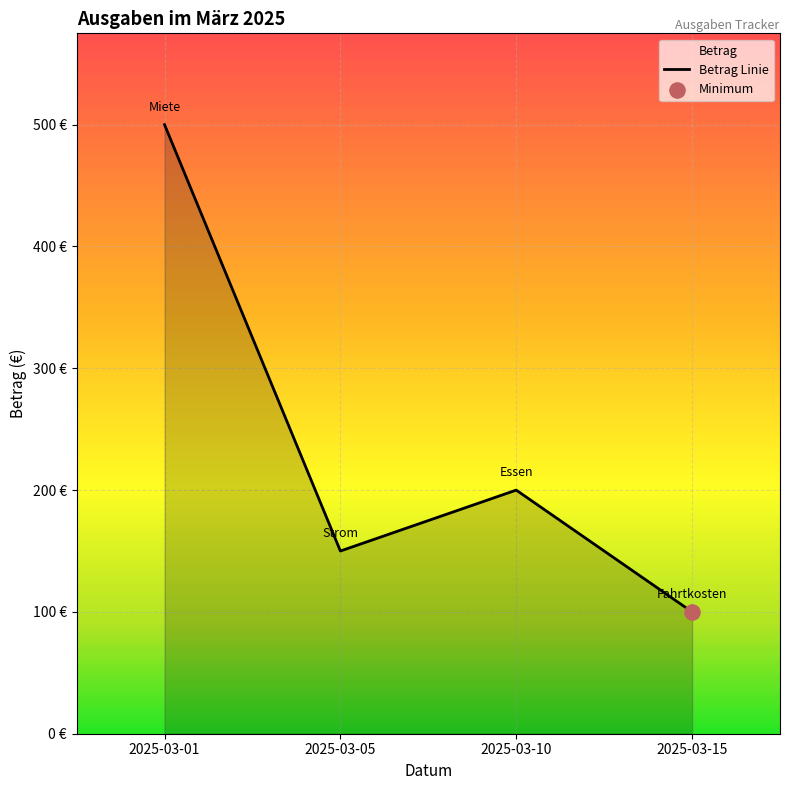

Approximately how many times larger is the value at 2025-03-01 compared to 2025-03-05?

3.3